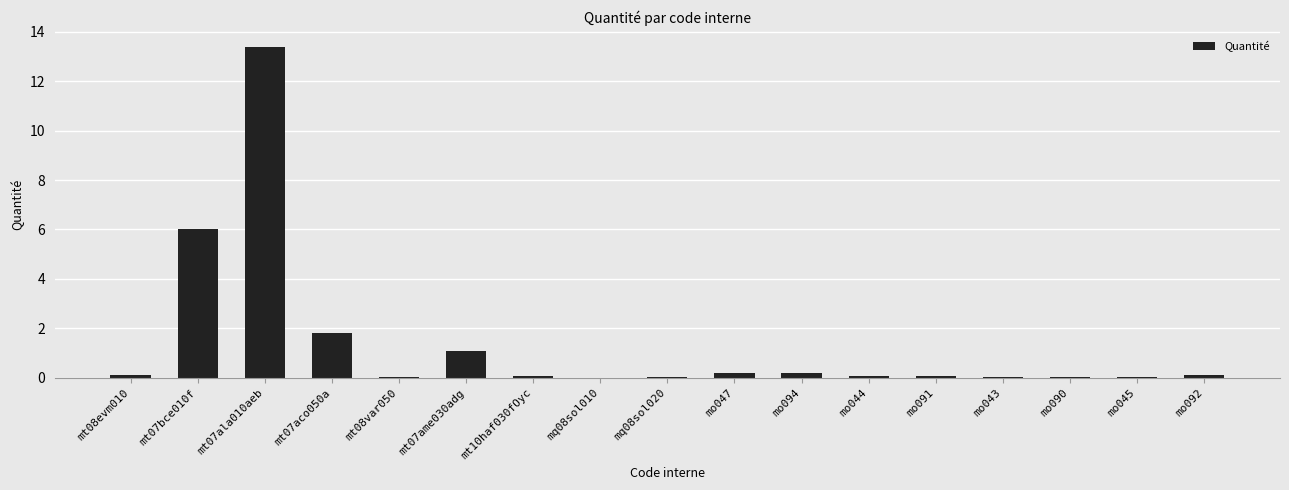

What is the greatest value displayed?

13.4